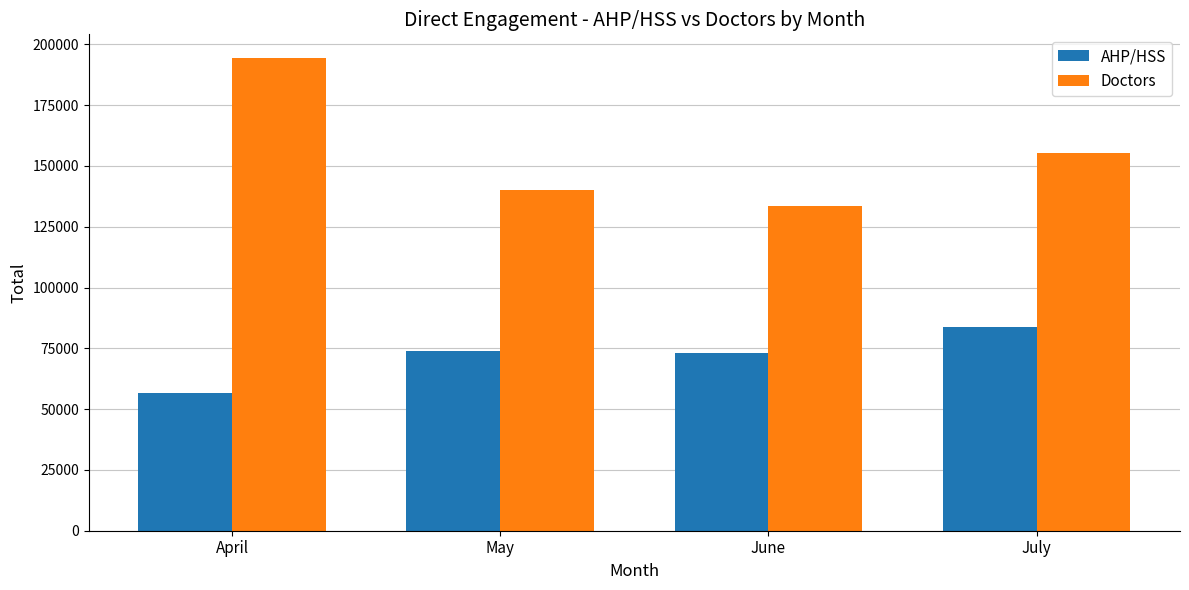

True or false: AHP/HSS has a value of 83660.9 at July.

True